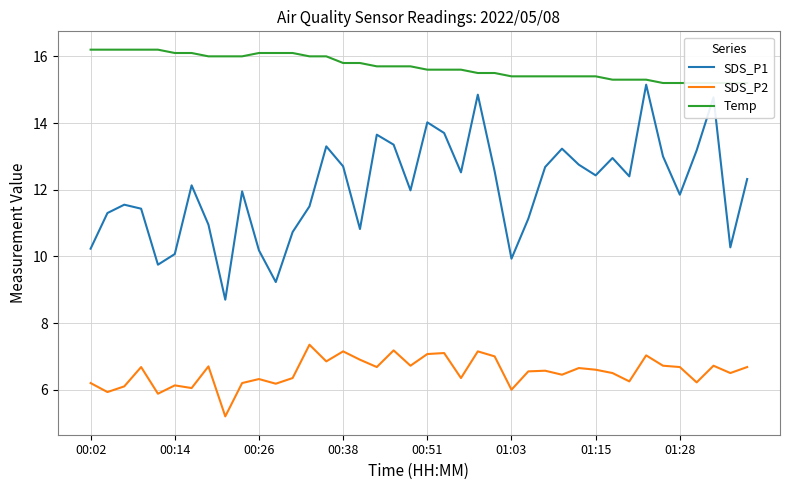

How many data points in SDS_P1 are above 12?

21